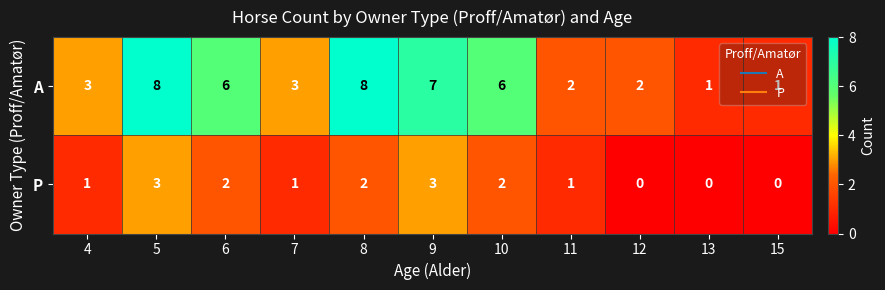

Rank the series by their maximum value, from lowest to highest.

P, A